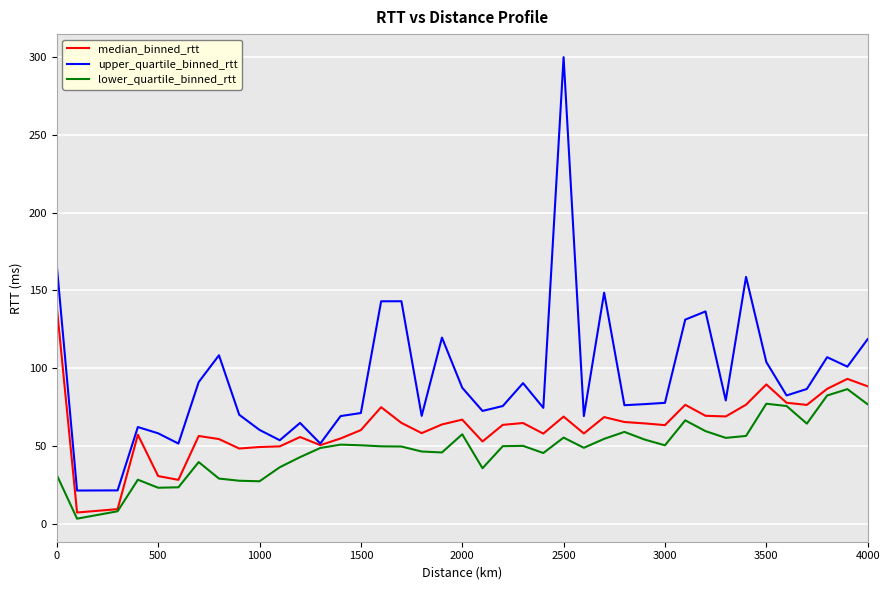

Which series has the largest total across all categories?

upper_quartile_binned_rtt